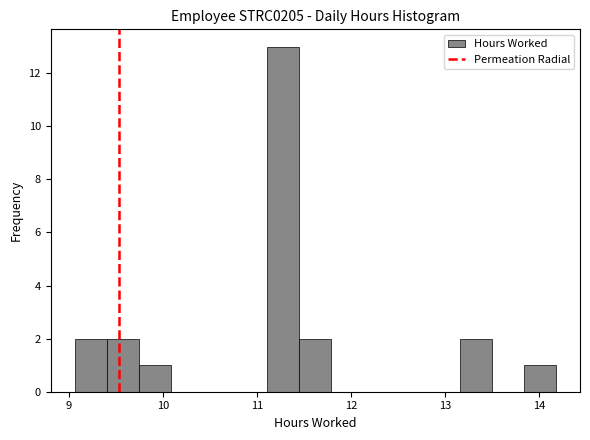

Read against the x-axis, roughly where is the centre of the tallest bar?

11.3